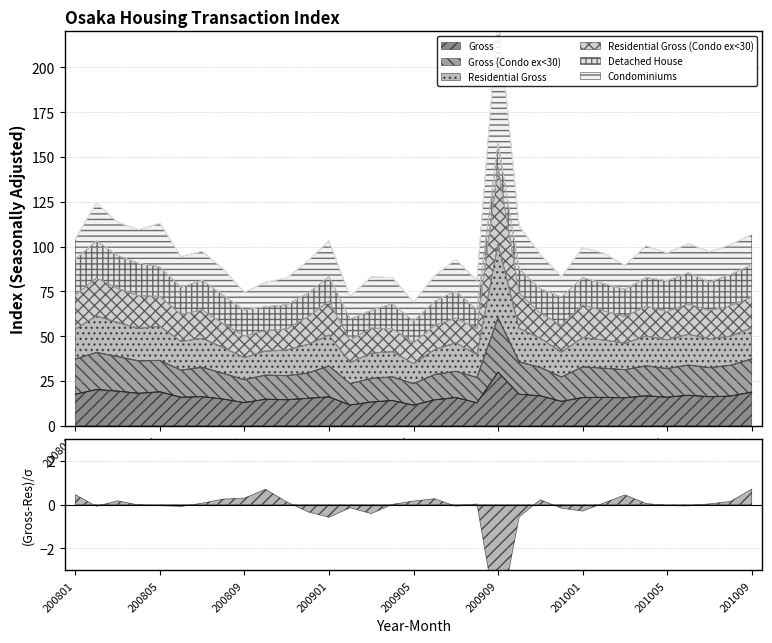

The Residential Gross (Condo ex<30) series shows 98.5 at 201004. True or false?

False